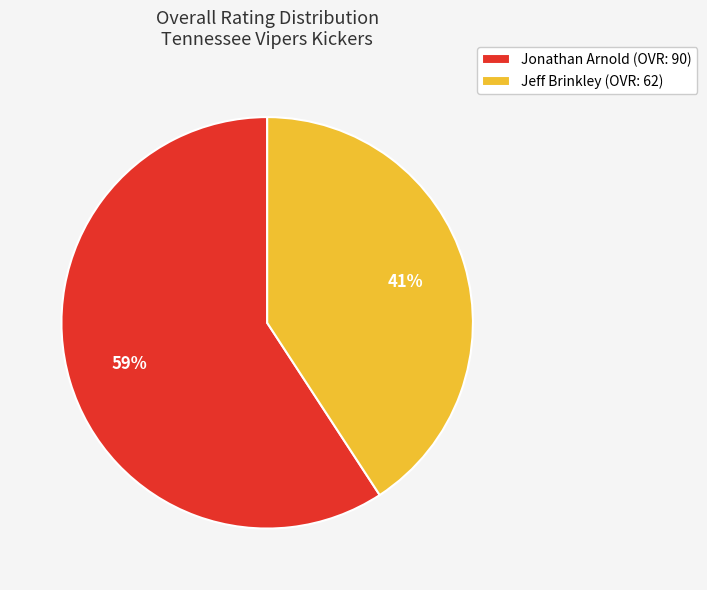

How many slices are in this pie chart?

2